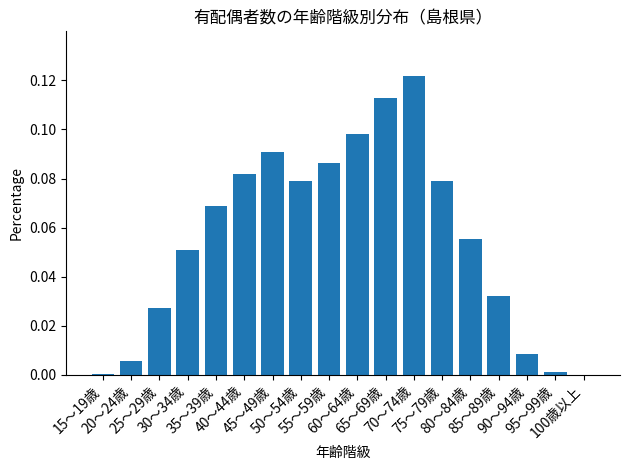

Between 35～39歳 and 45～49歳, which is larger?

45～49歳